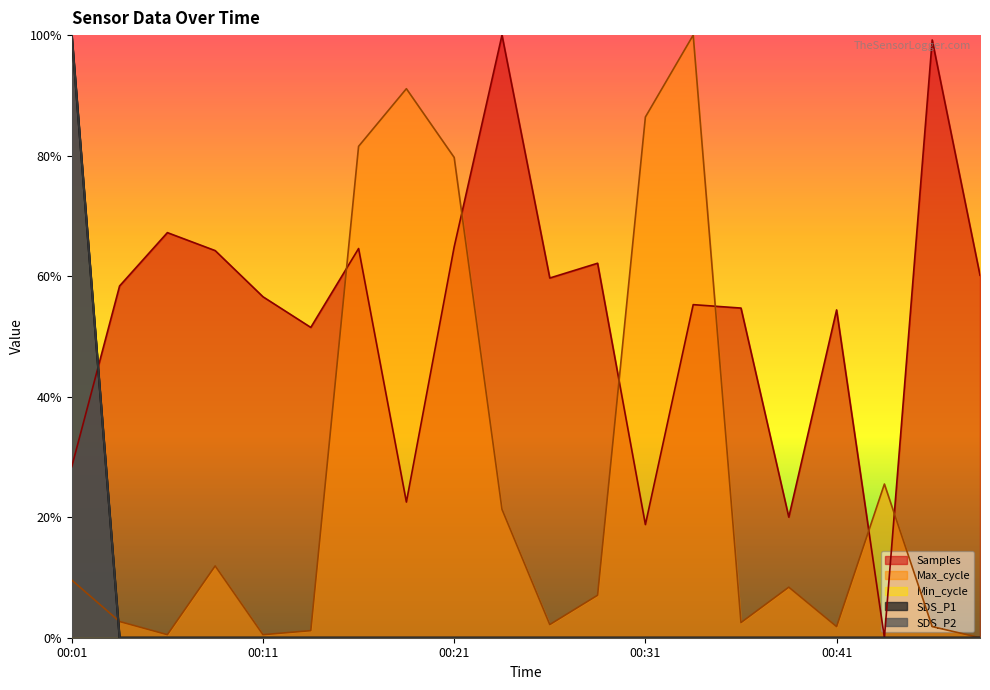

Which category has the lowest value in the SDS_P1 series?

00:04